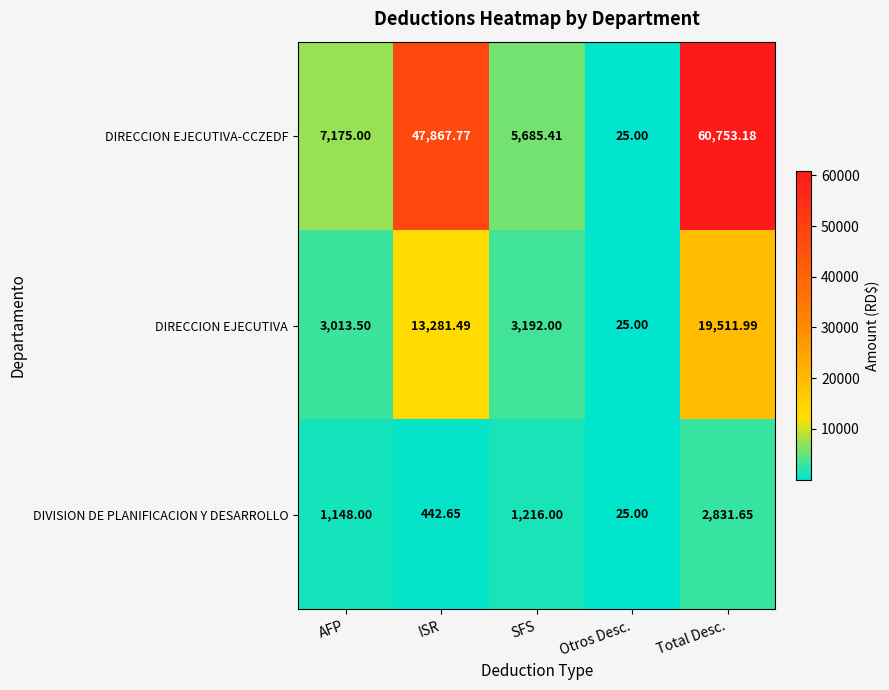

Where is DIRECCION EJECUTIVA nearest to the value 9768?

ISR